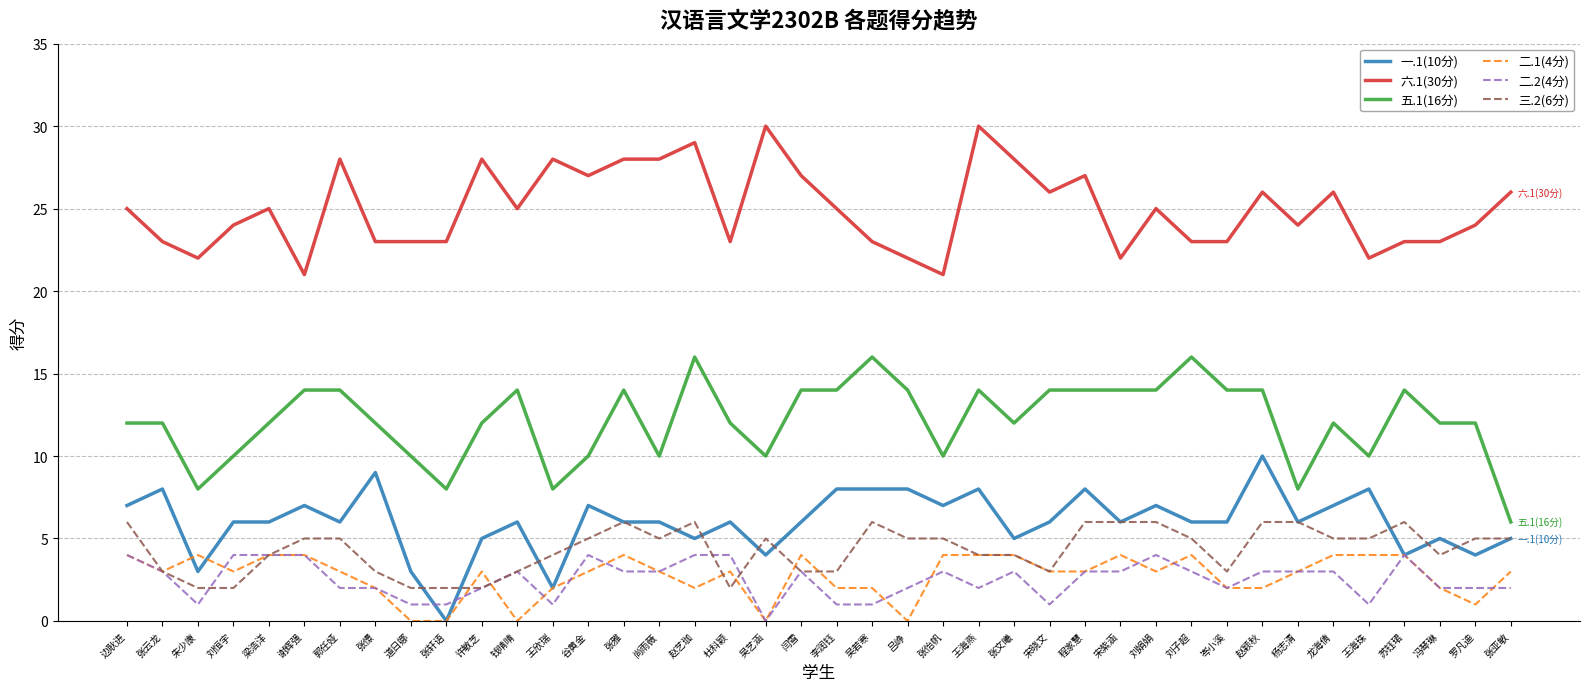

What is the difference between the second highest and minimum values in the 六.1(30分) series?

9